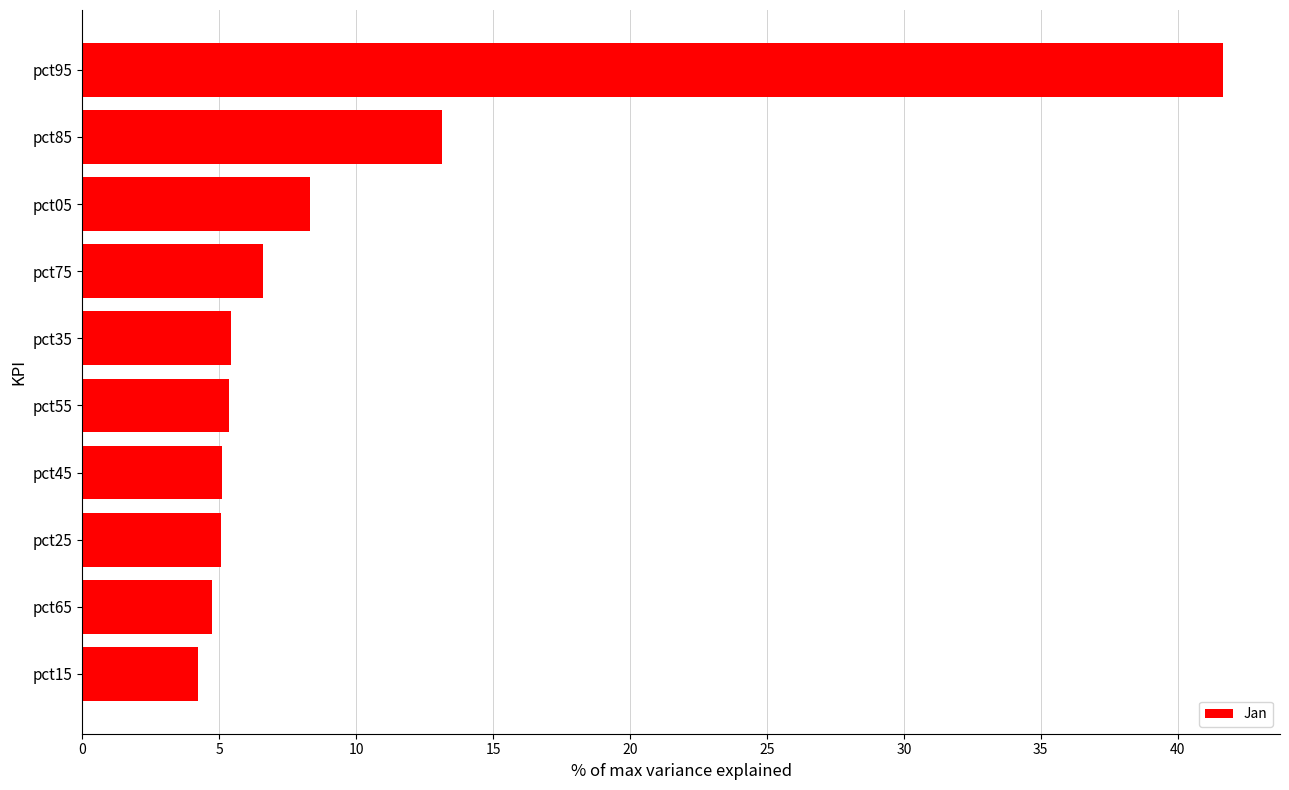

What is the difference between the maximum and minimum values?

37.4